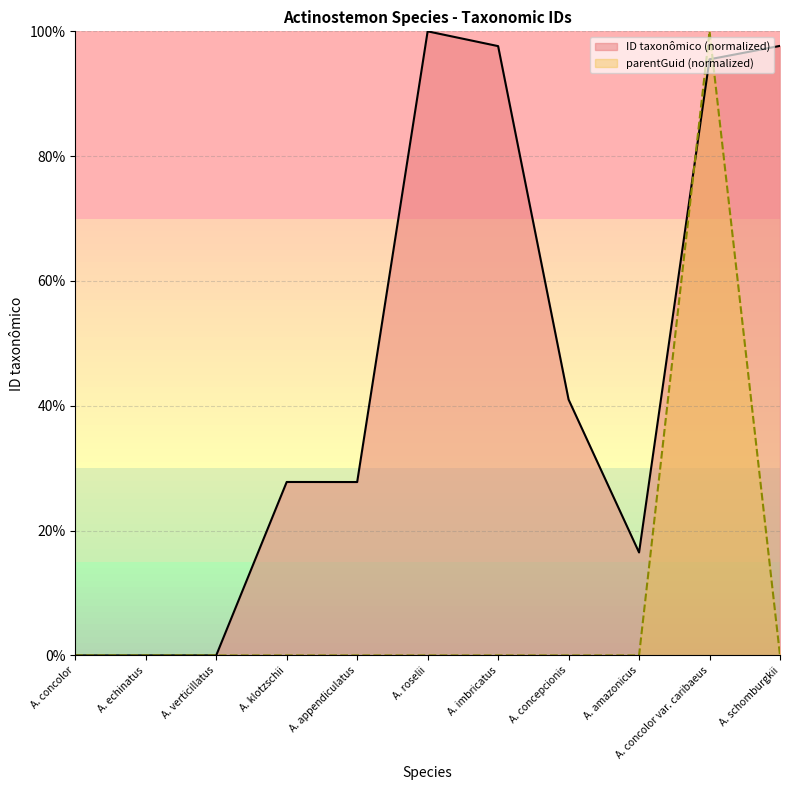

What is the average value?

45.8